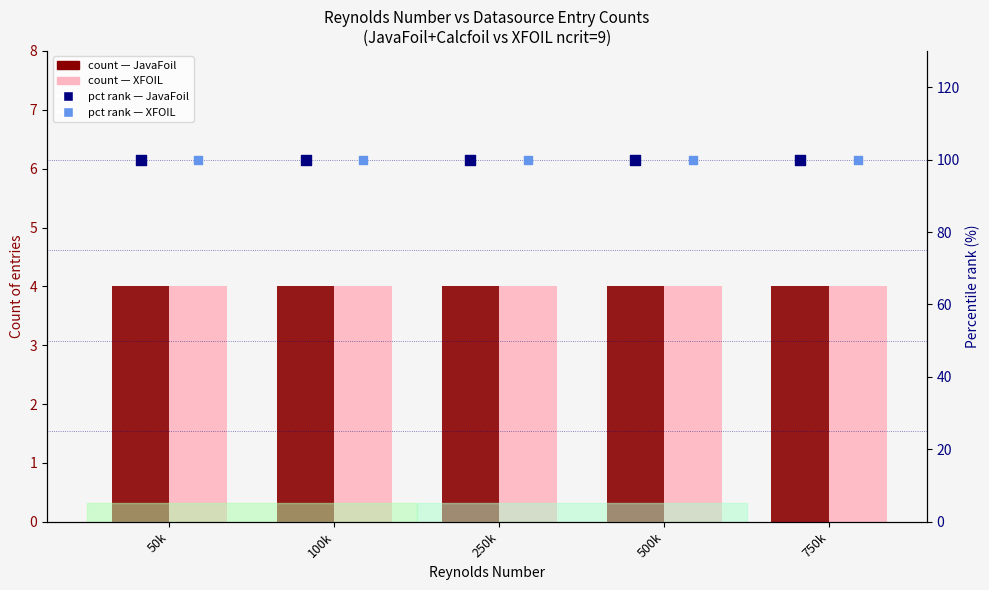

What are all the series names shown in the legend?

JavaFoil count, XFOIL count, JavaFoil pct rank, XFOIL pct rank